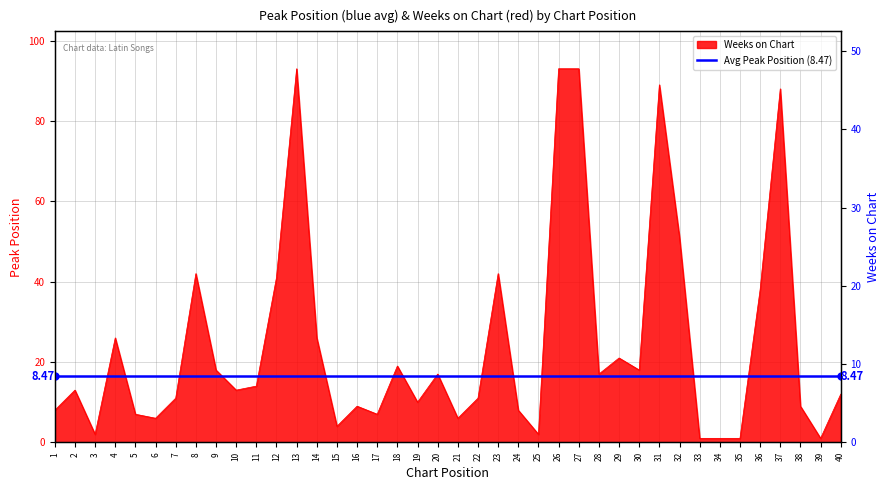

How many values in the Weeks on Chart series are below 13?

19